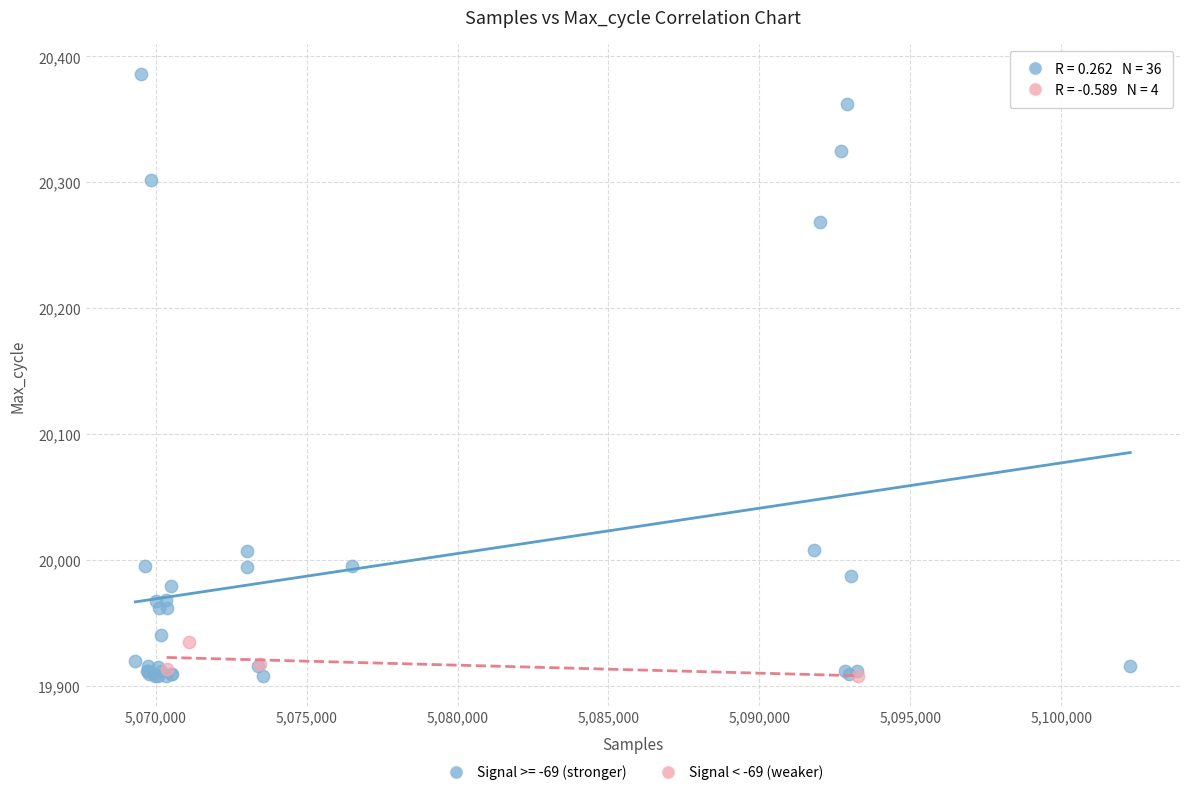

Which series has the largest Y range (max minus min)?

Signal >= -69 (stronger)